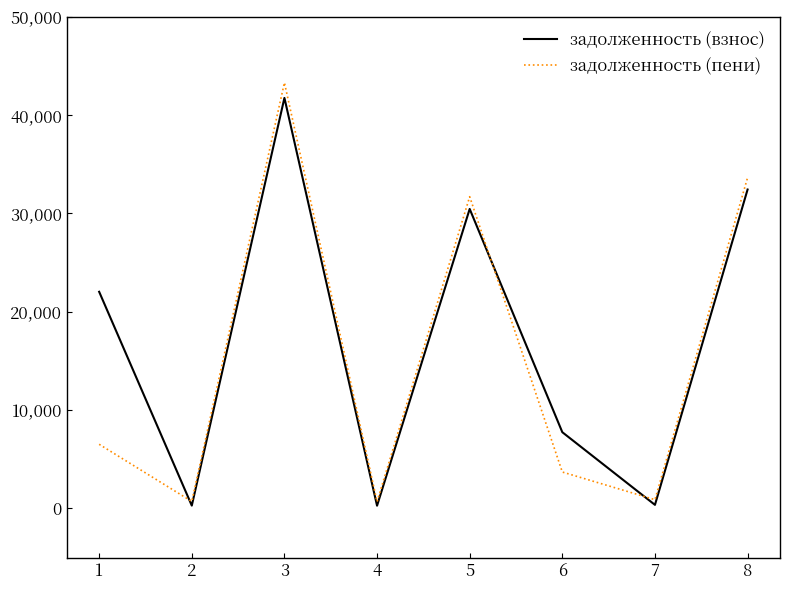

The value of задолженность (пени) at 8 is 33643.6. True or false?

True